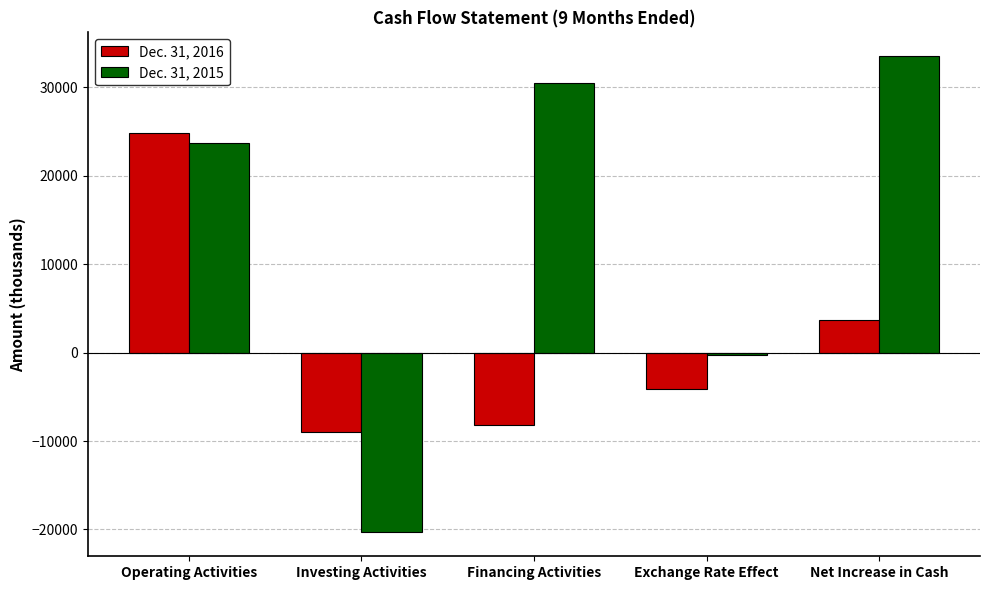

Count the number of categories in the chart.

5